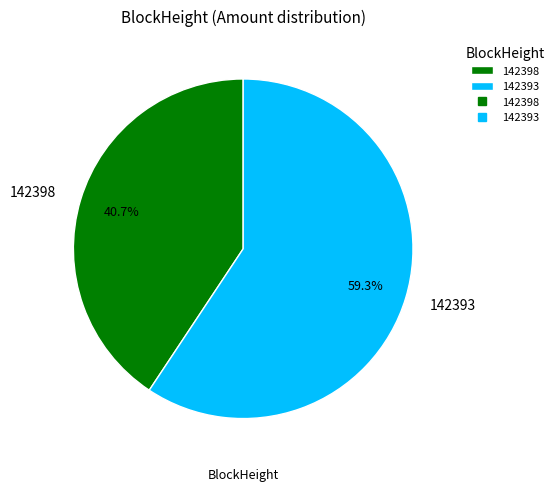

Count the number of slices in the pie.

2